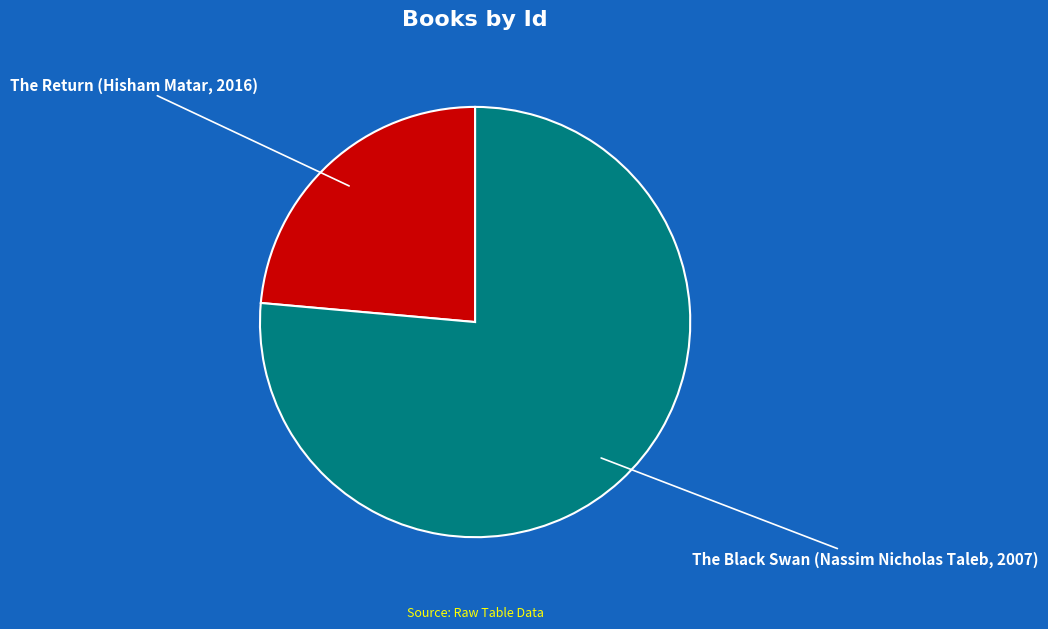

Is The Black Swan (Nassim Nicholas Taleb, 2007) the majority of the pie?

Yes